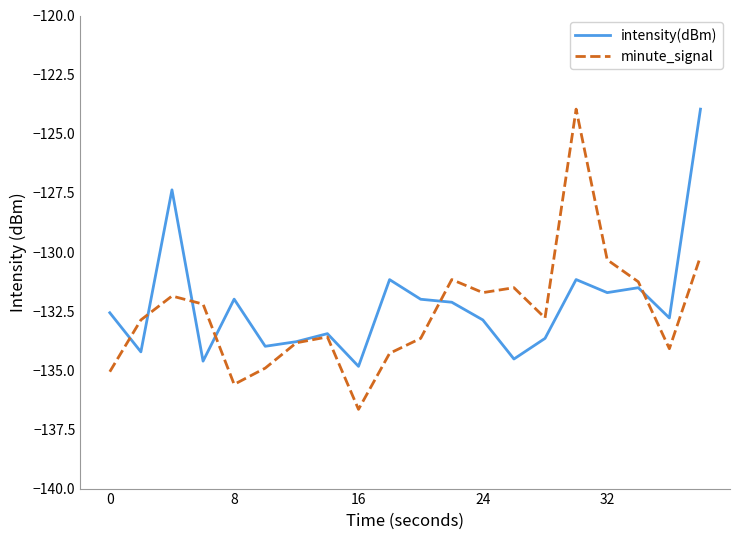

How many distinct data groups are displayed?

2